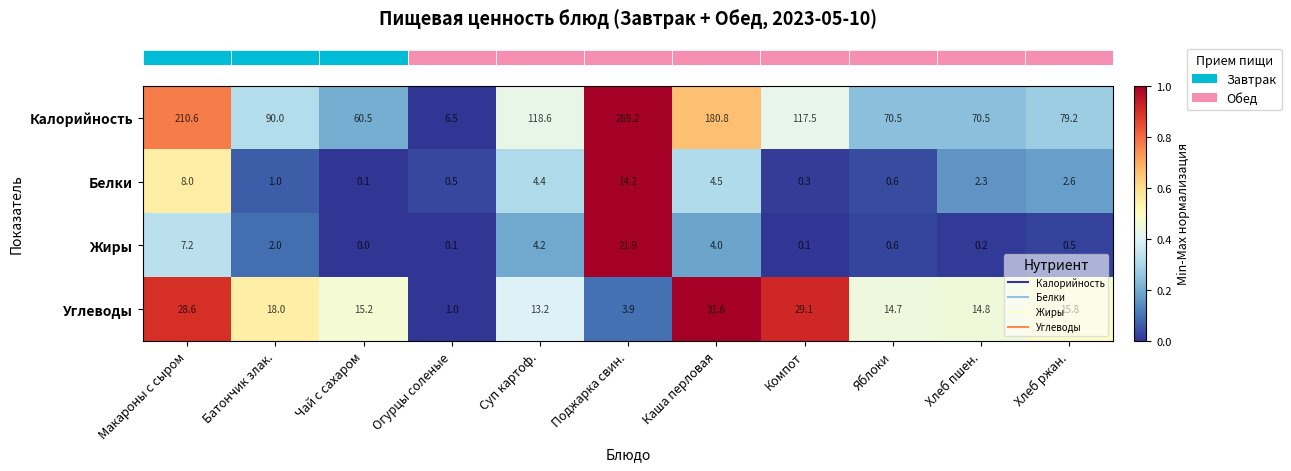

Rank the series at Хлеб пшен. from lowest to highest value.

Жиры, Белки, Углеводы, Калорийность